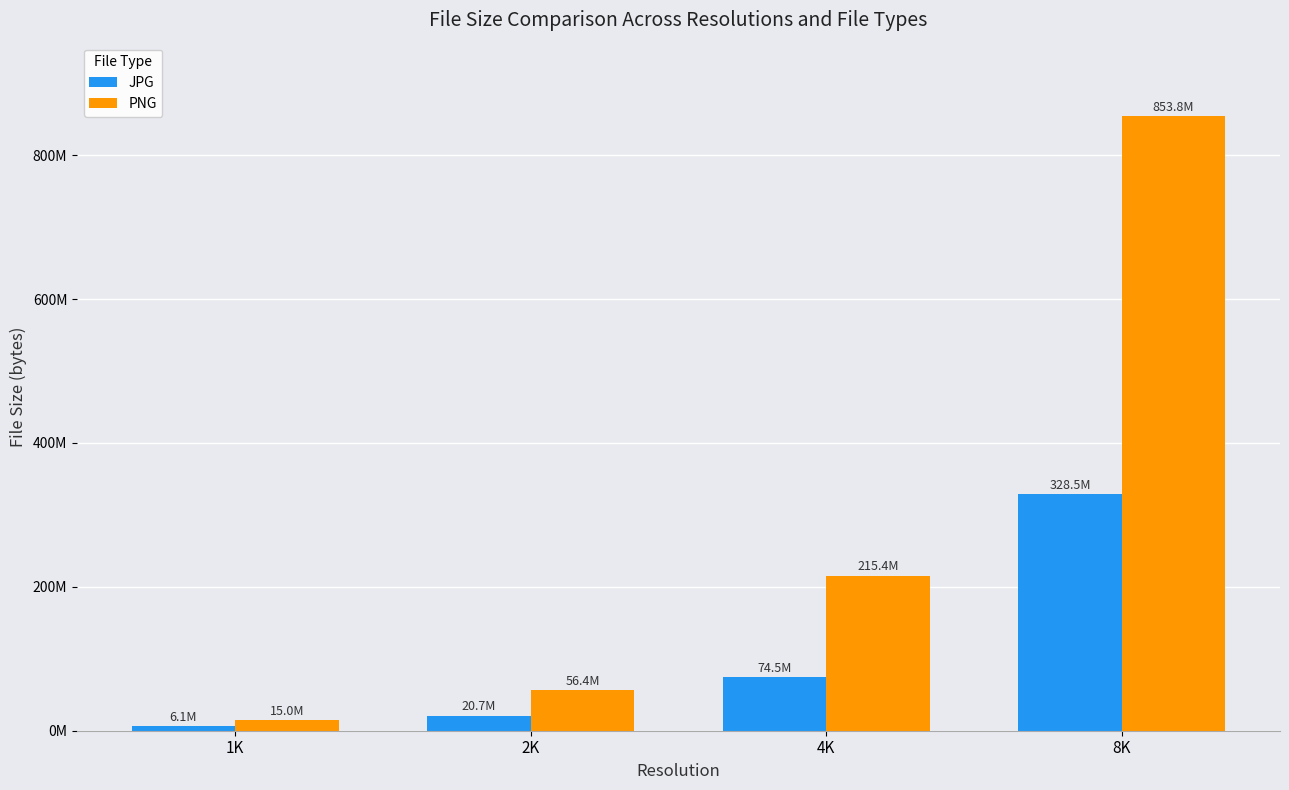

The JPG series shows 328490273 at 8K. True or false?

True